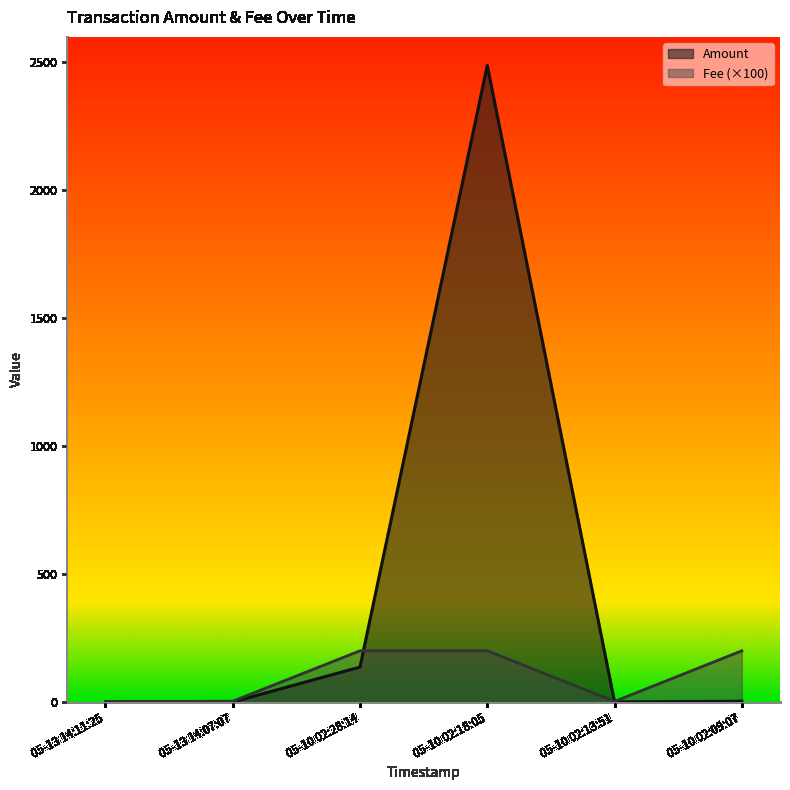

The value of Amount at 05-13 14:07:07 is 0.0. True or false?

True